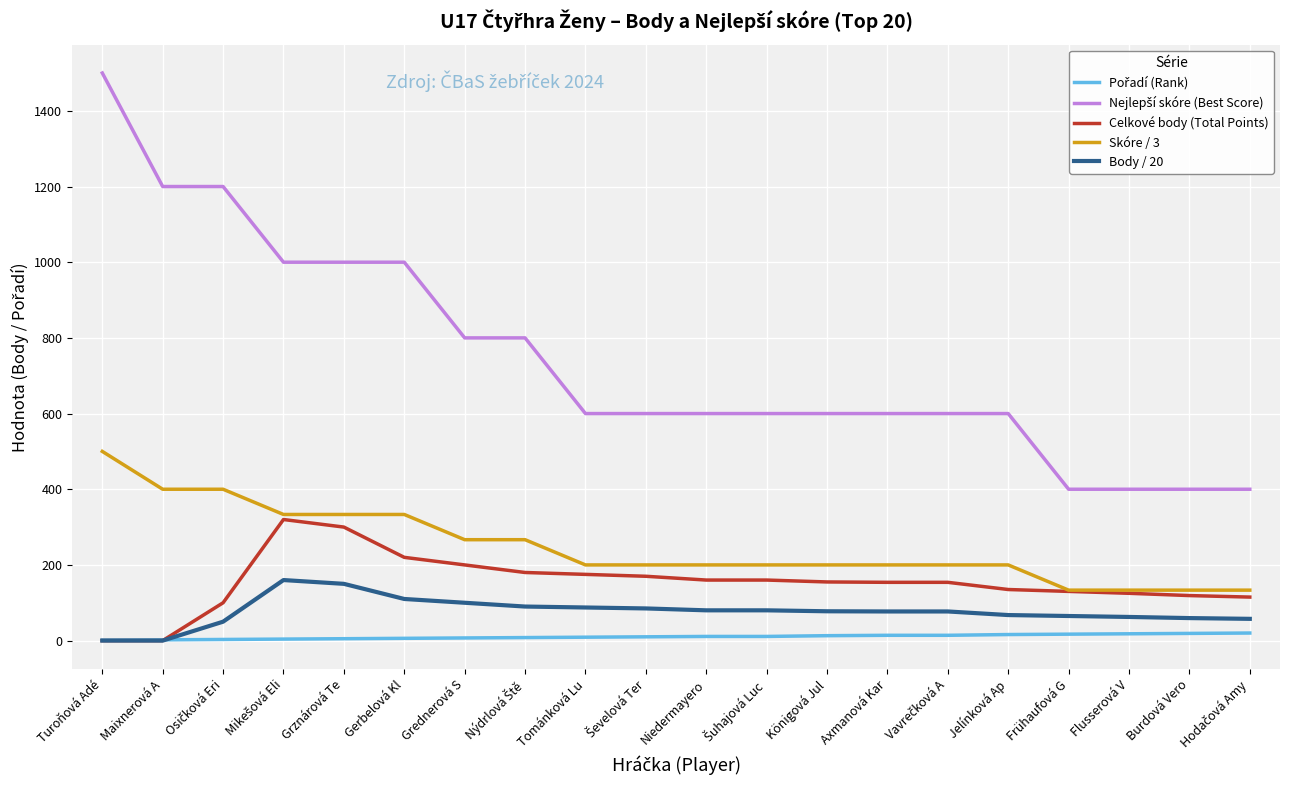

True or false: Skóre / 3 and Body / 20 intersect in this chart.

False